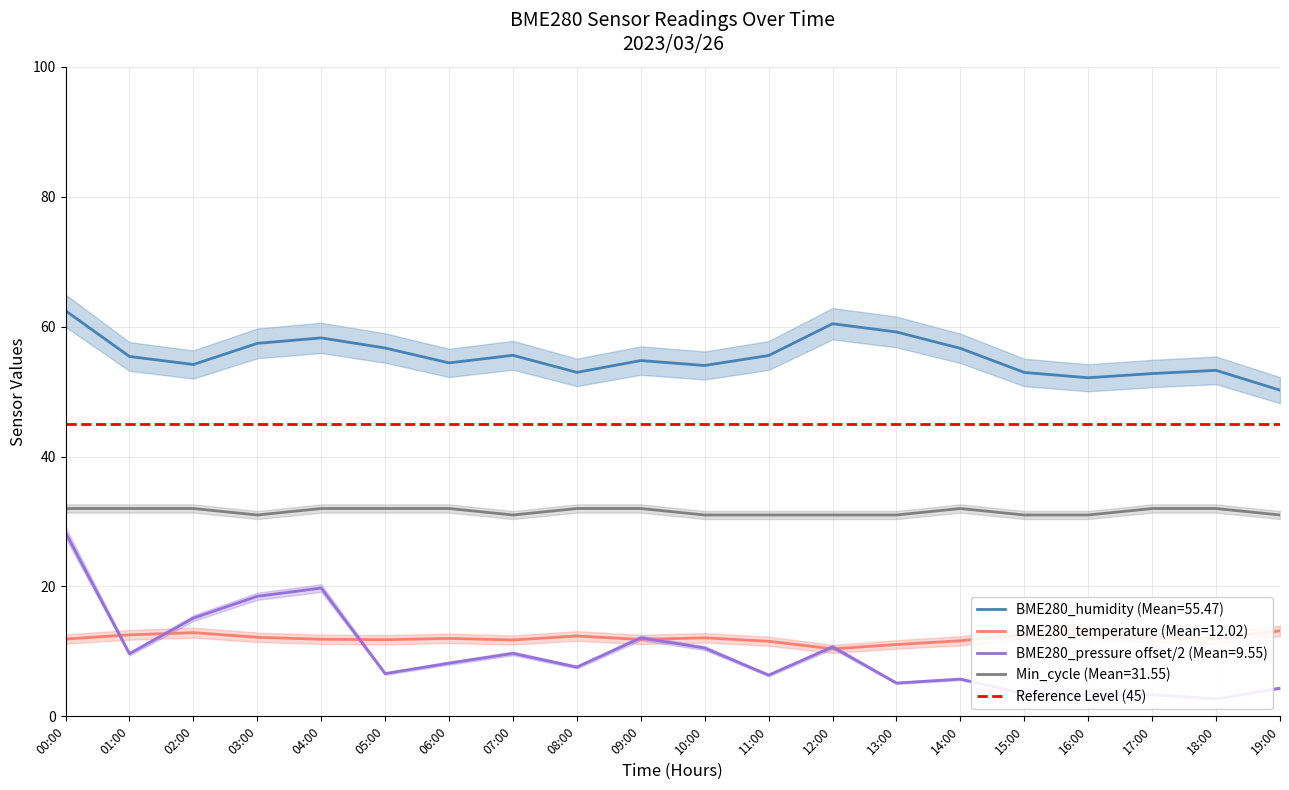

At which category does BME280_humidity reach its first local valley?

02:00